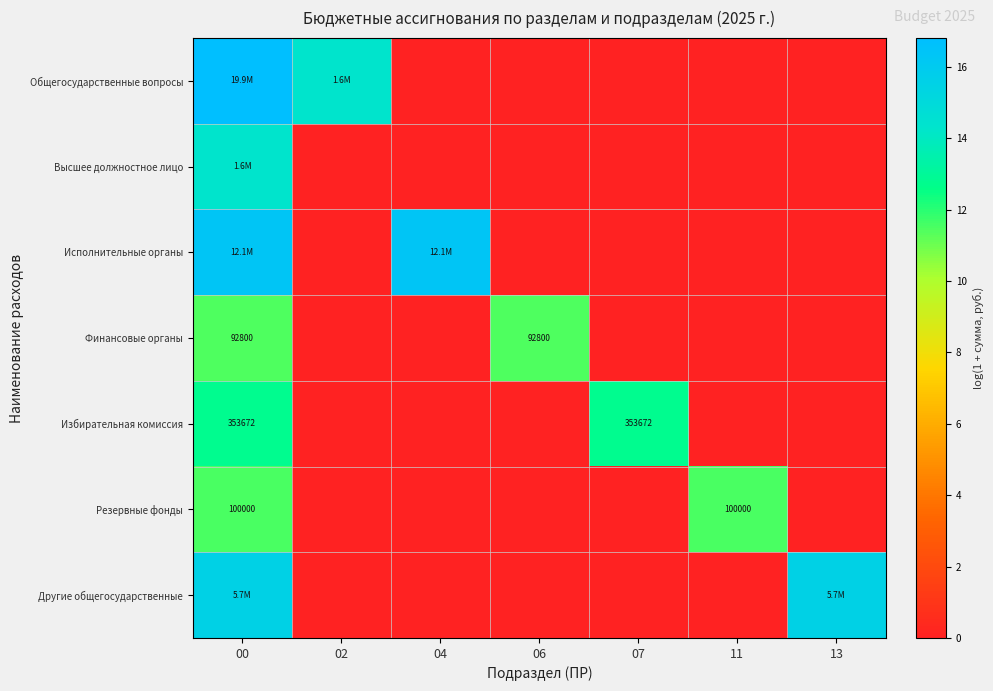

The Исполнительные органы series shows 5.5 at 04. True or false?

False